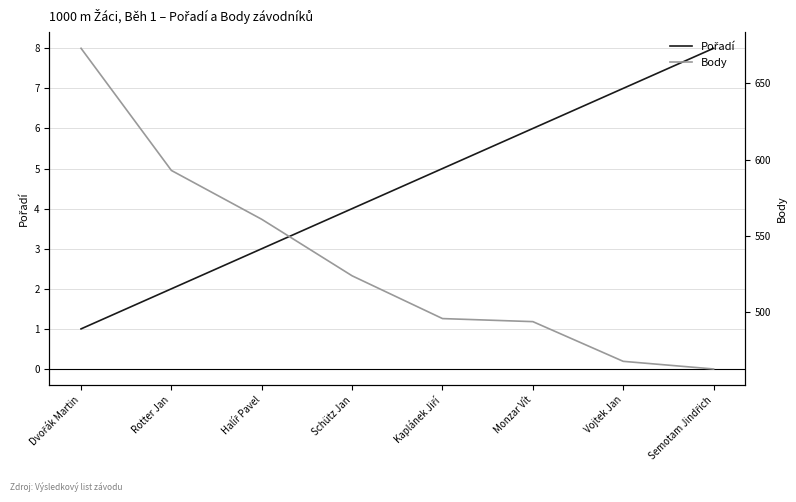

What is the sum of all Body values?

4272